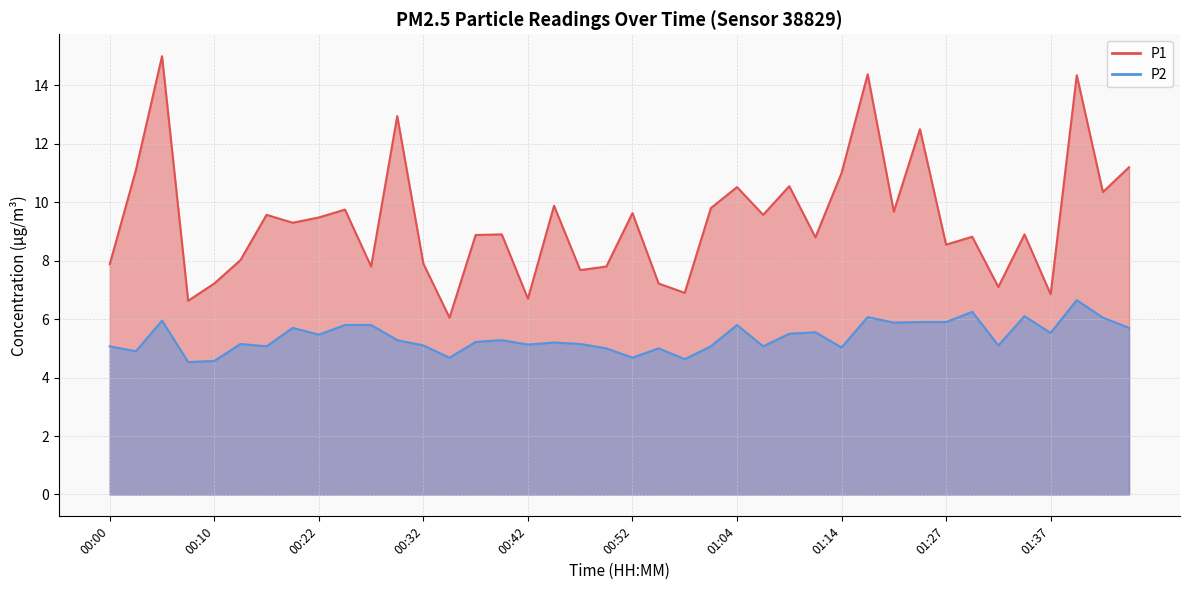

True or false: P1 and P2 cross at least once.

False